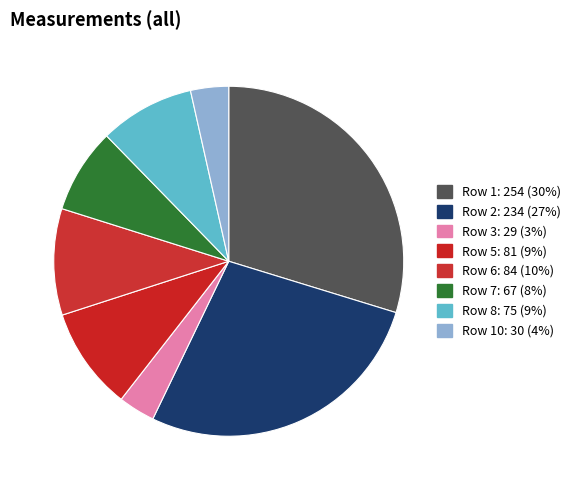

Count the number of slices in the pie.

8